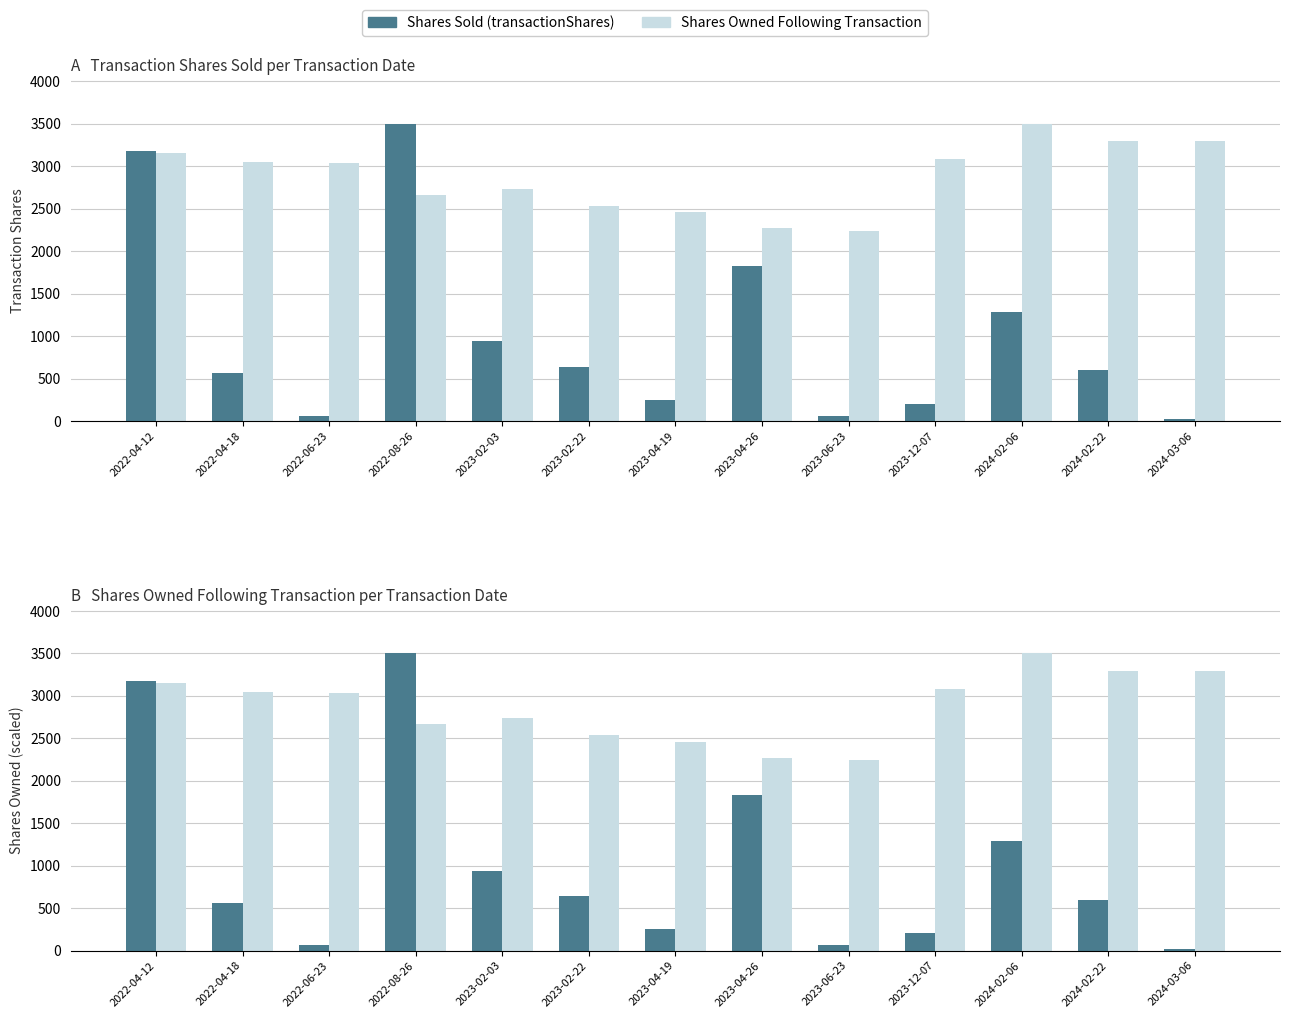

At 2023-06-23, list the series in order from largest to smallest.

Shares Owned Following Transaction, Shares Sold (transactionShares)